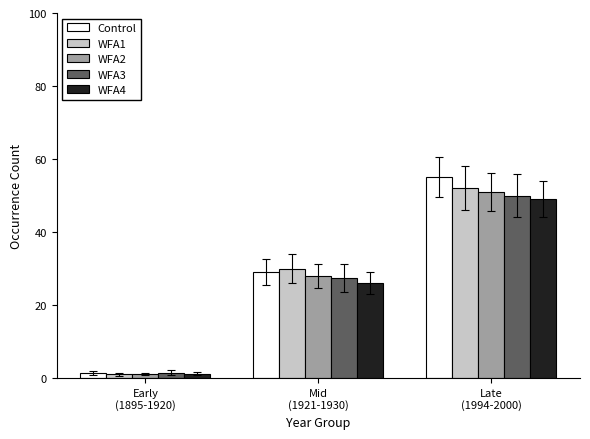

List the labels in order of WFA3 value, largest first.

Late
(1994-2000), Mid
(1921-1930), Early
(1895-1920)